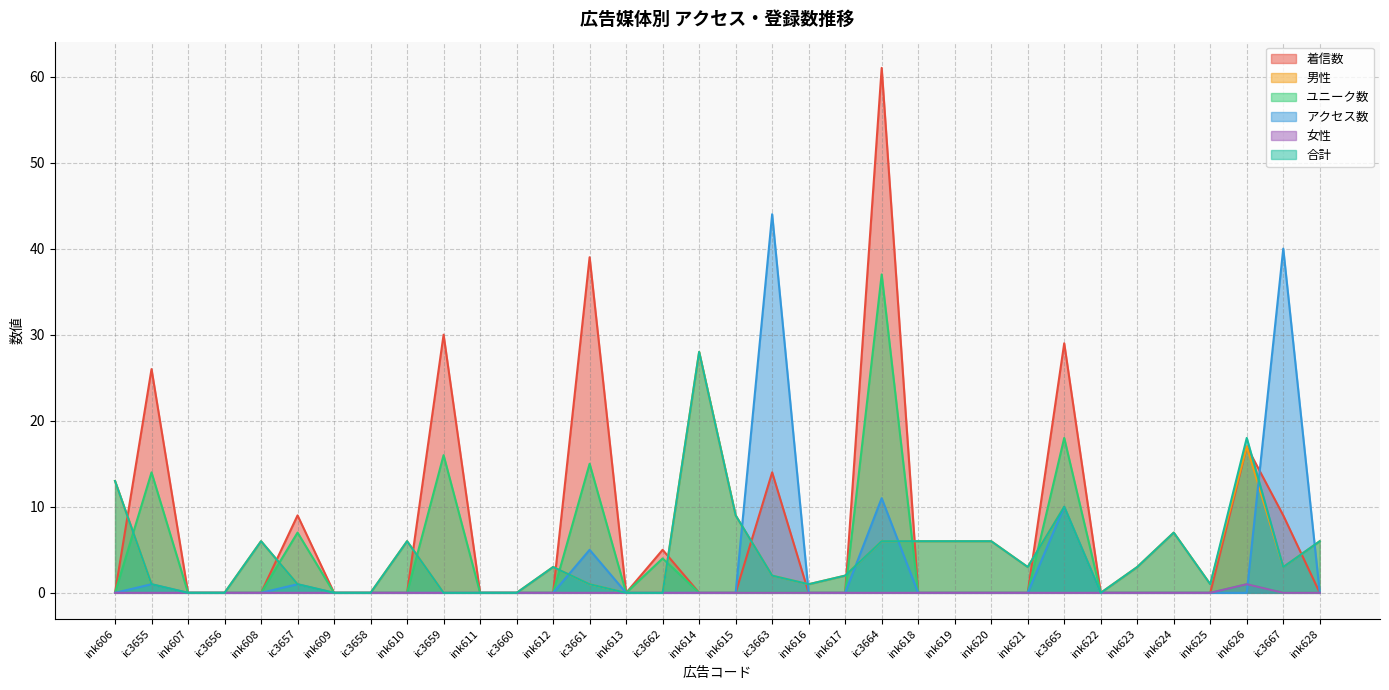

Where is 合計 nearest to the value 14?

ink606